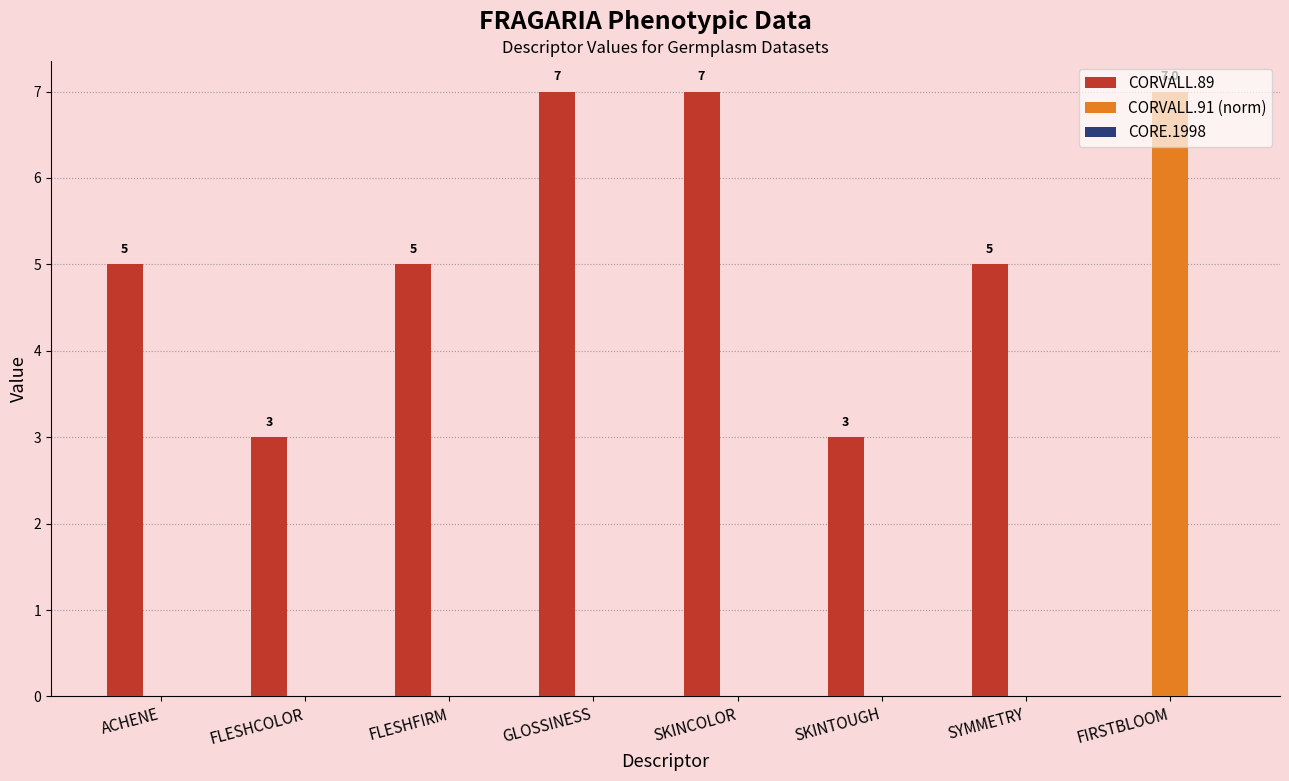

Which series changed the most between ACHENE and SKINCOLOR?

CORVALL.89